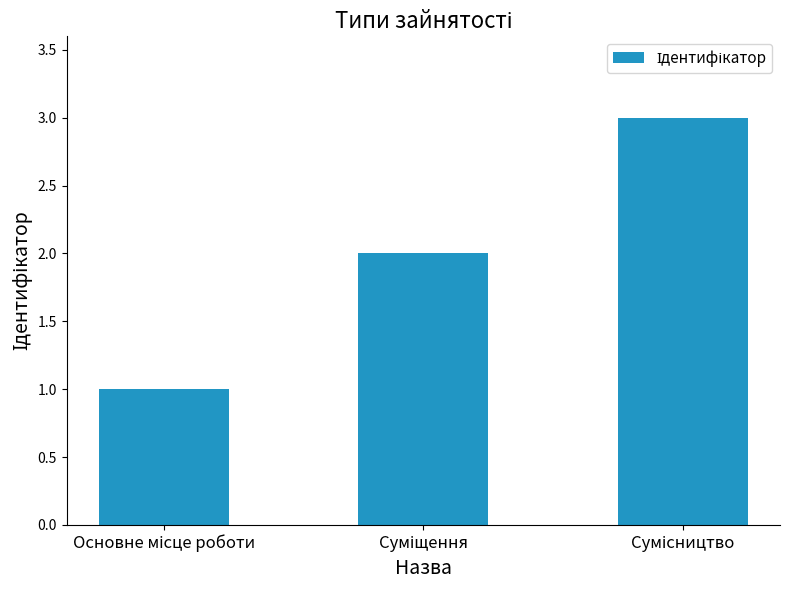

What is the maximum value shown in the chart?

3